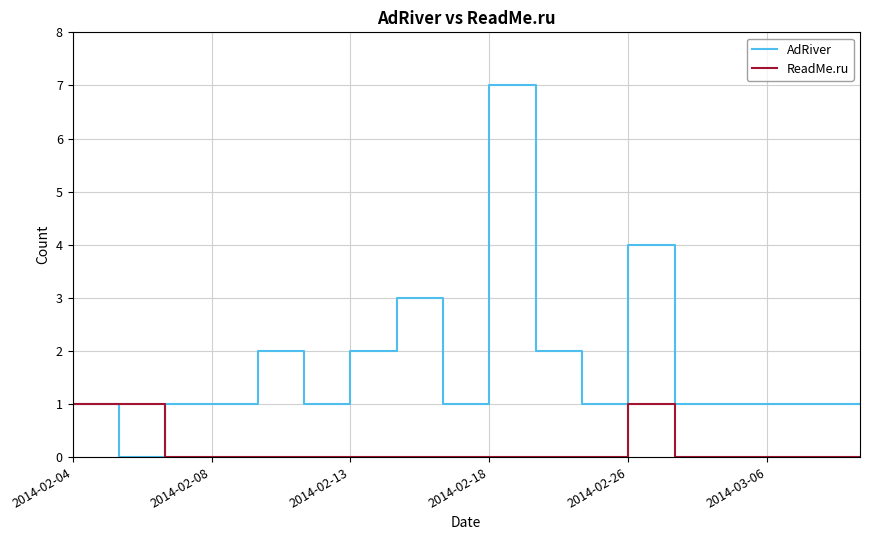

Which series has the largest total across all categories?

AdRiver